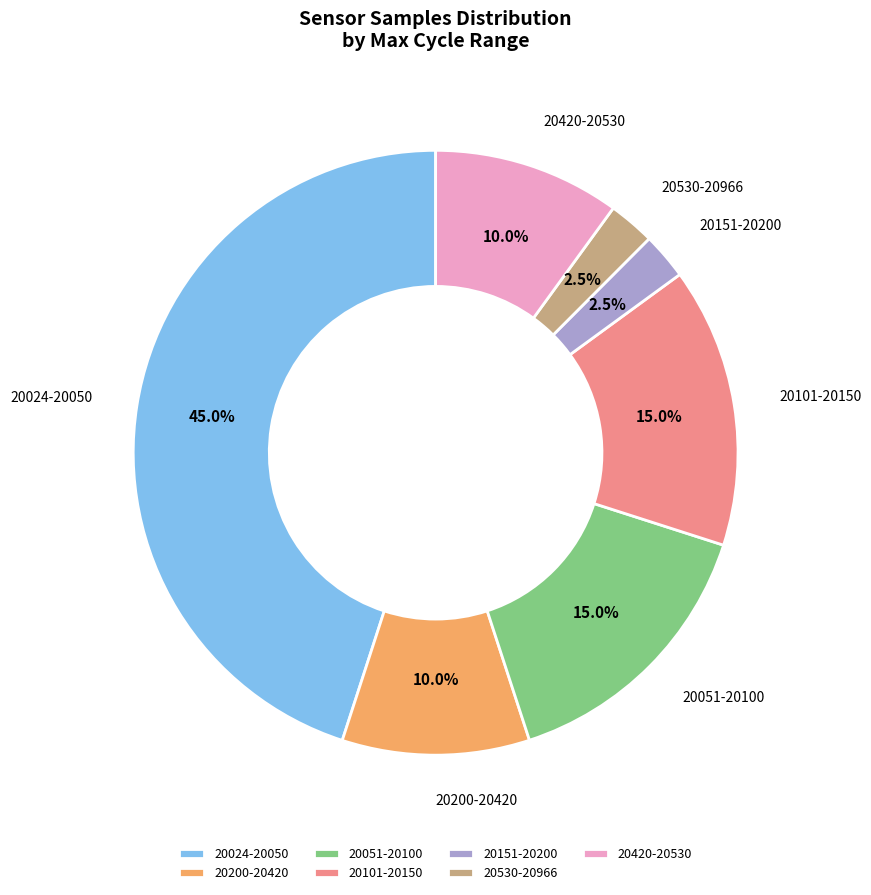

How many segments does this pie chart have?

7